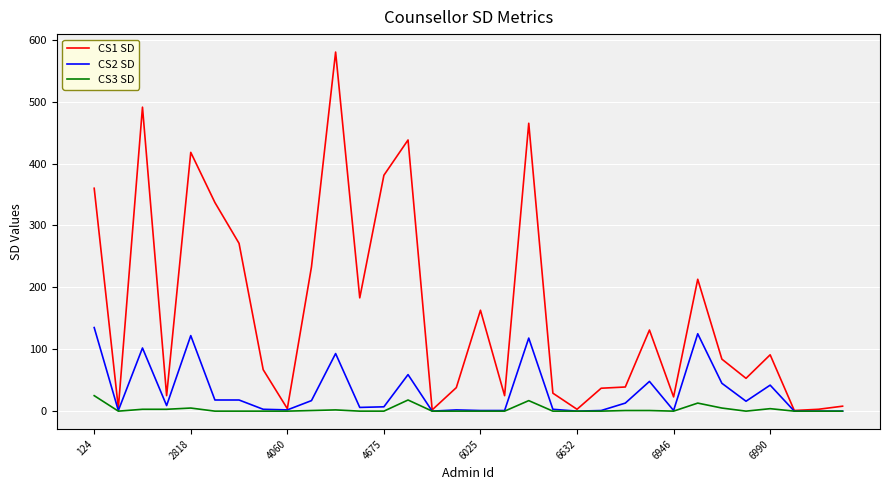

Which series has the largest range (max minus min)?

CS1 SD